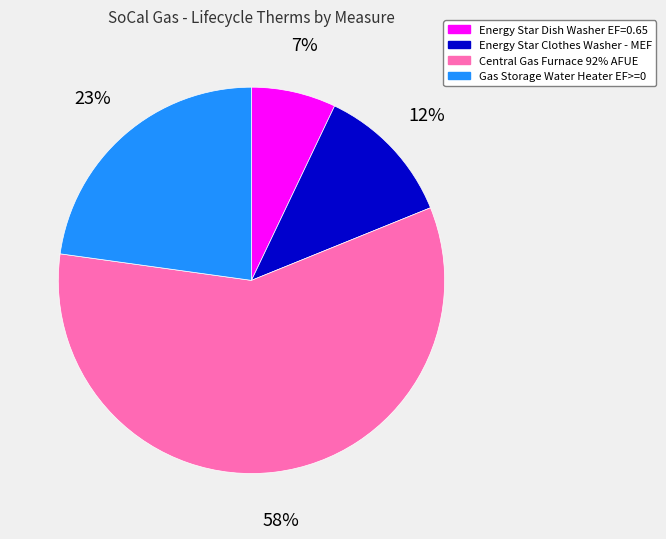

Do Energy Star Clothes Washer - MEF and Central Gas Furnace 92% AFUE together represent more than half of the pie?

Yes